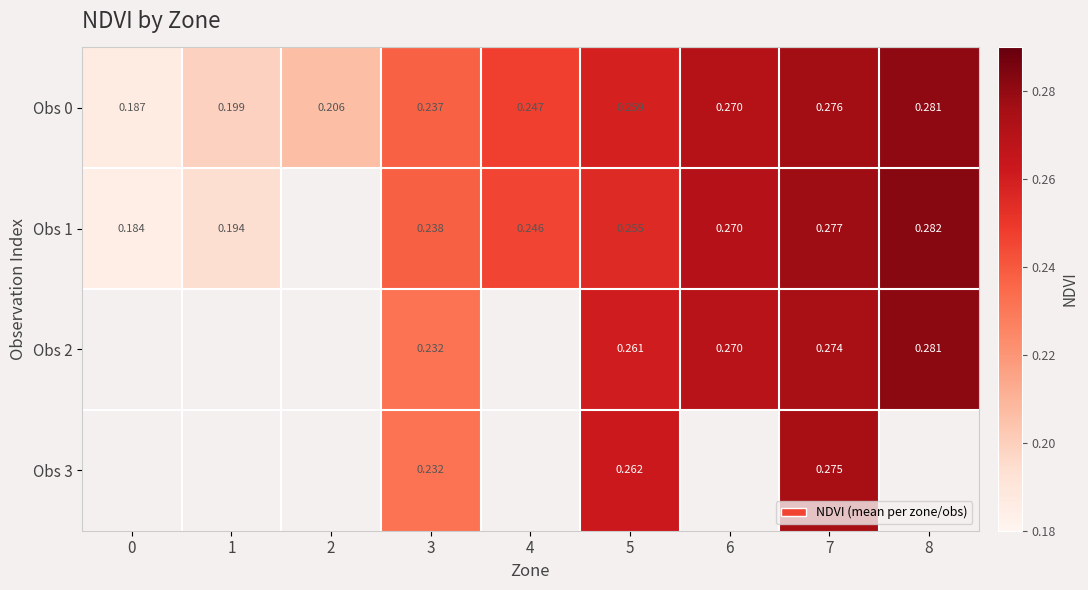

Count the number of categories in the chart.

9